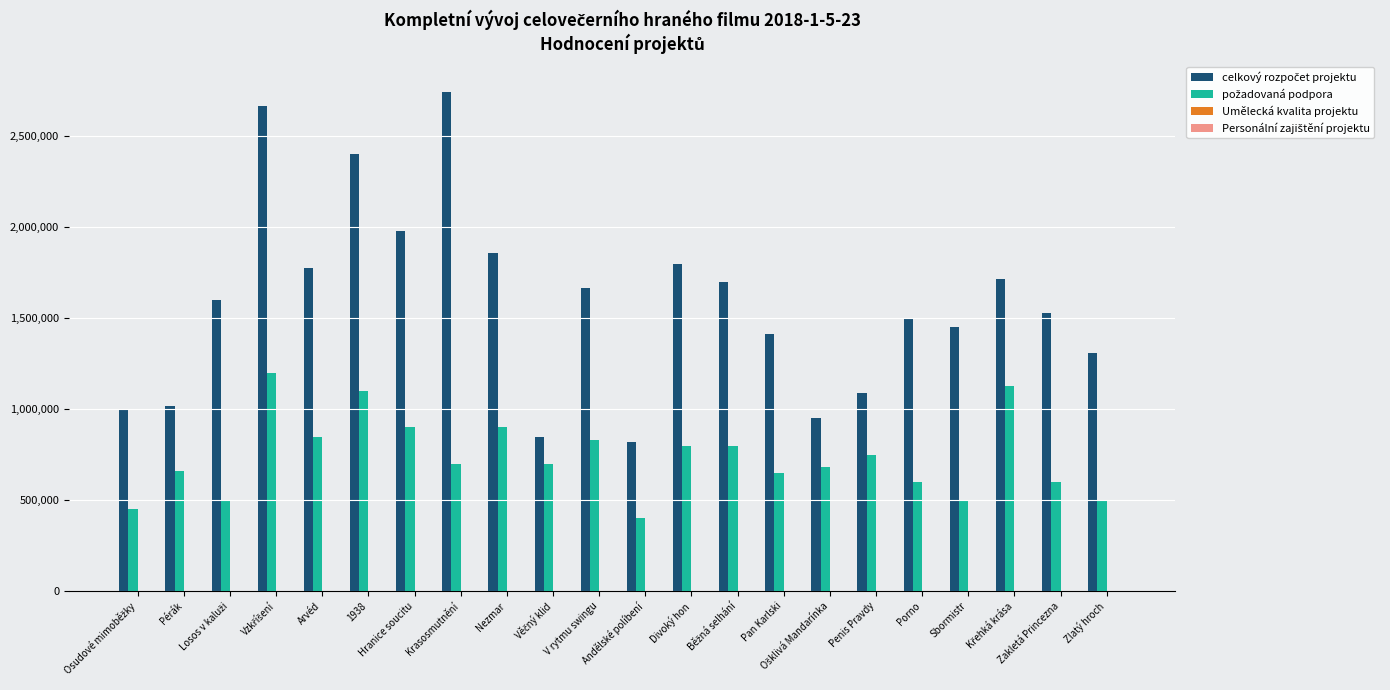

What is the greatest value displayed?

2745700